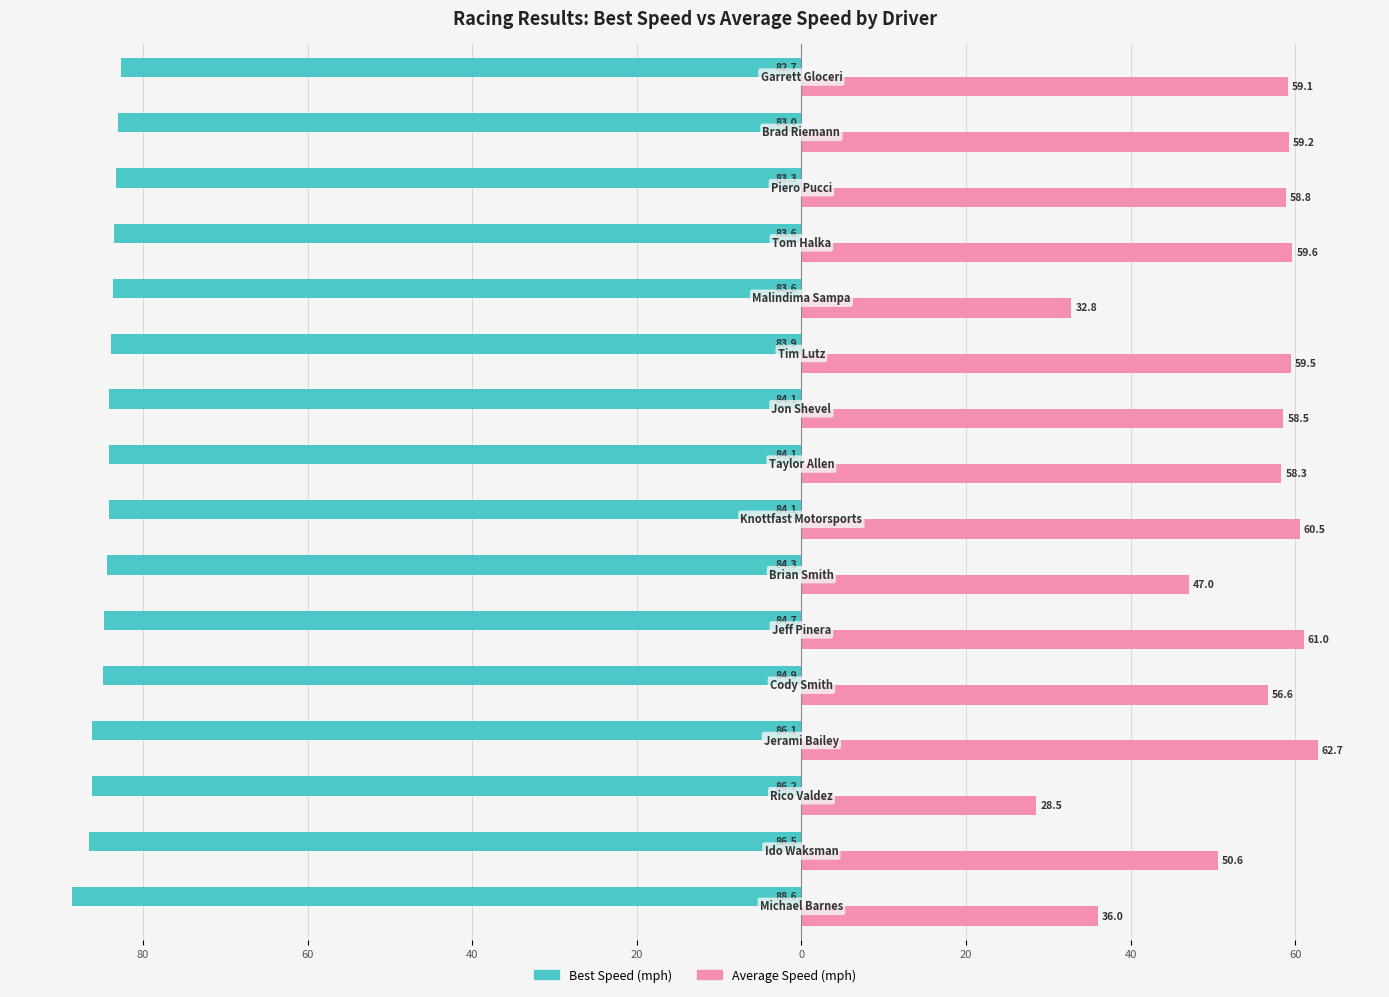

Is it true that Best Speed equals -126.2 at 14?

False